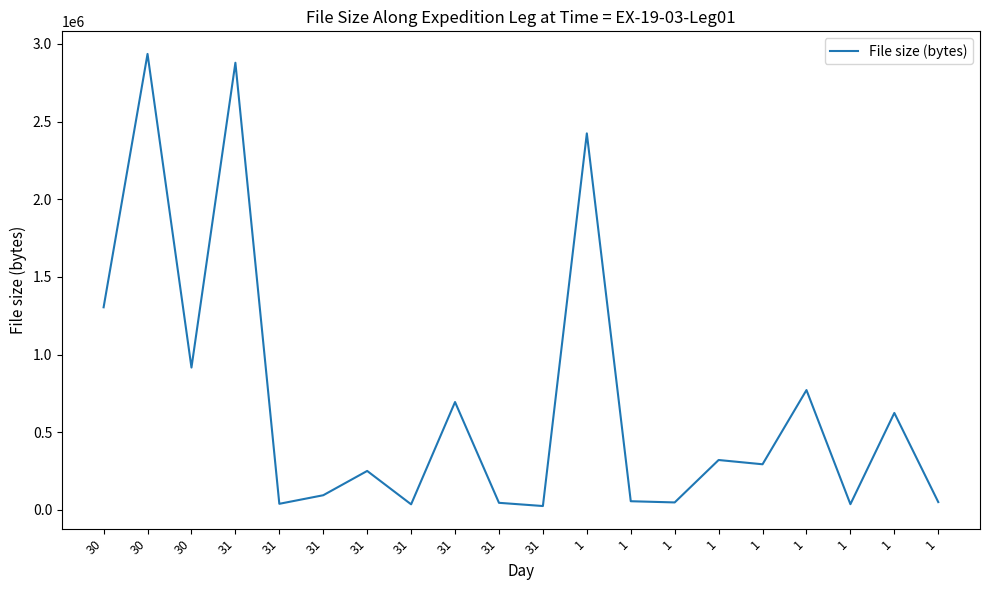

Reading left to right, transcribe all the data shown in this chart.

30=1304368	30=2935363	30=916425	31=2878613	31=39297	31=94458	31=250861	31=35890	31=694464	31=45653	31=24996	1=2423932	1=55868	1=48150	1=321231	1=293764	1=771503	1=36800	1=624276	1=50420